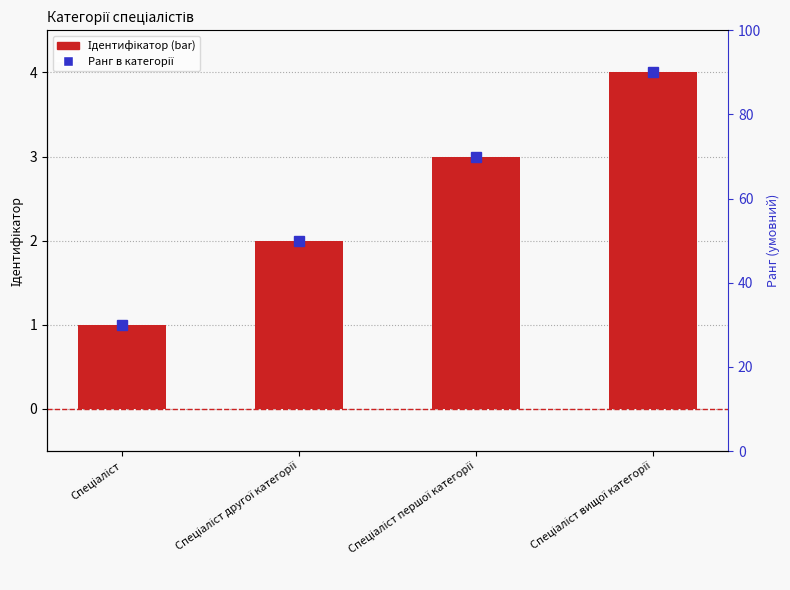

What is the label of the 1st bar from the left?

Спеціаліст